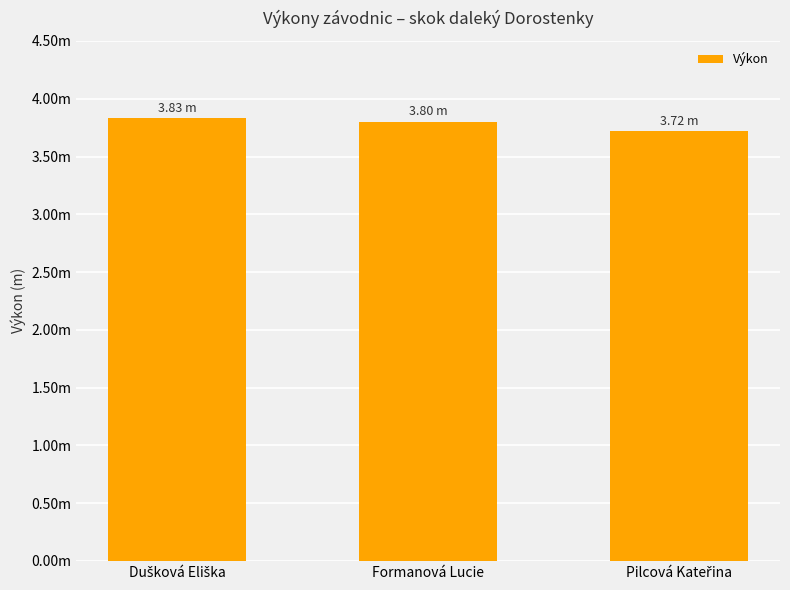

Rank the categories by value from highest to lowest.

Dušková Eliška, Formanová Lucie, Pilcová Kateřina